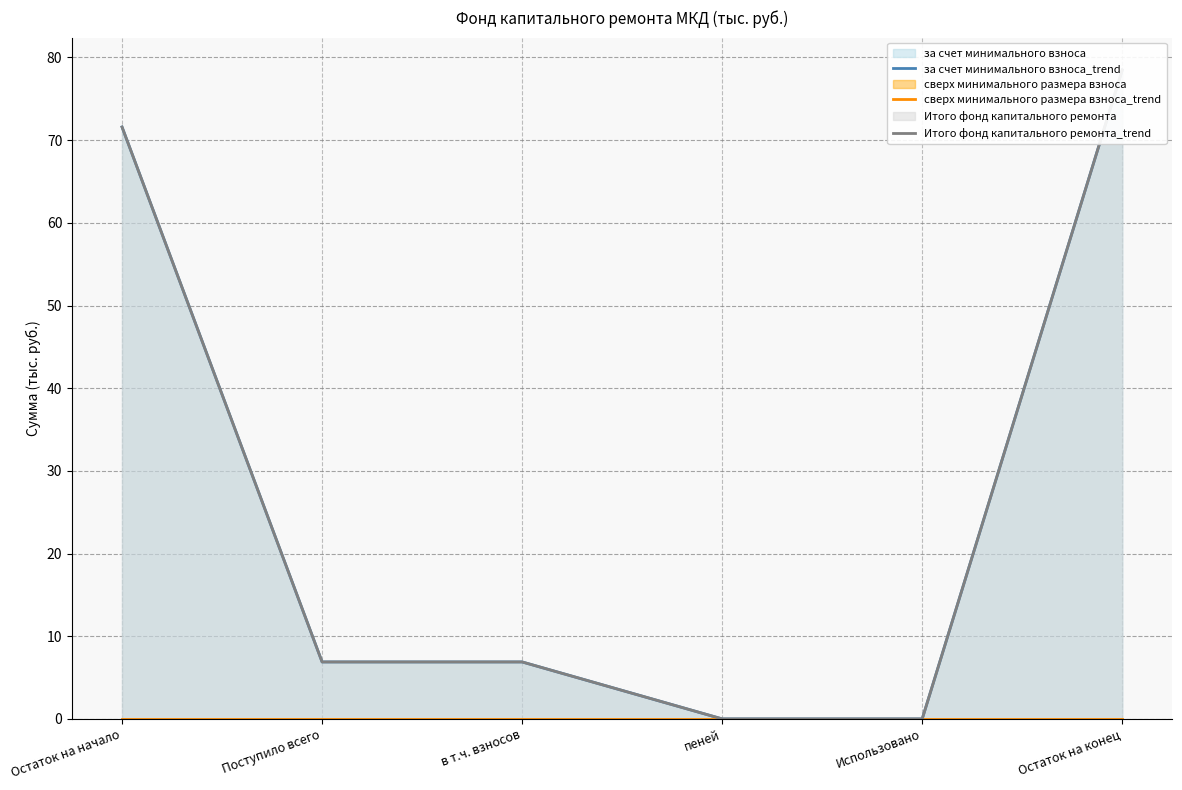

True or false: за счет минимального взноса_trend and Итого фонд капитального ремонта_trend cross at least once.

False